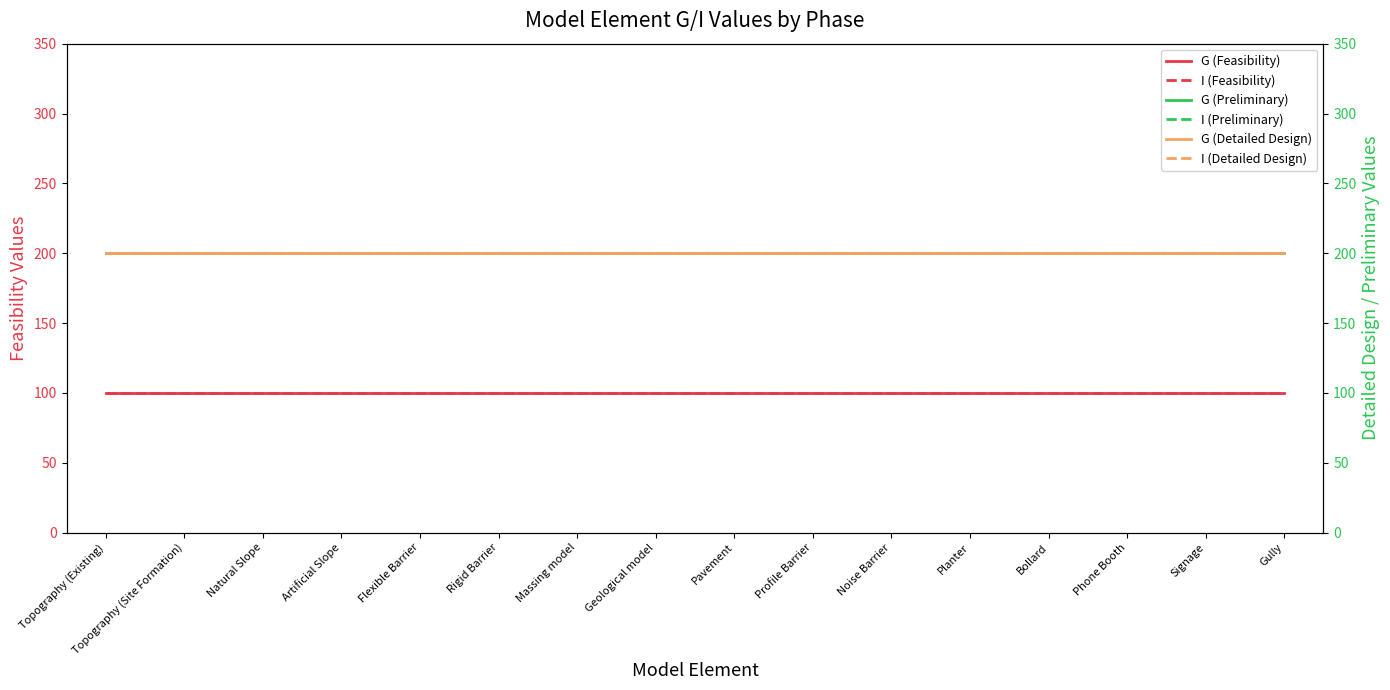

The G (Feasibility) series shows 164 at Topography (Site Formation). True or false?

False